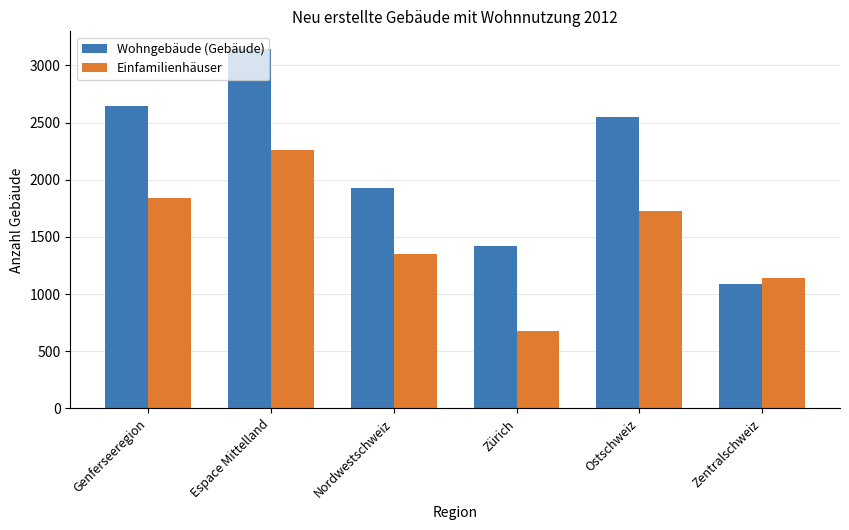

What is the value of the Einfamilienhäuser bar at the 2nd from the left?

2260